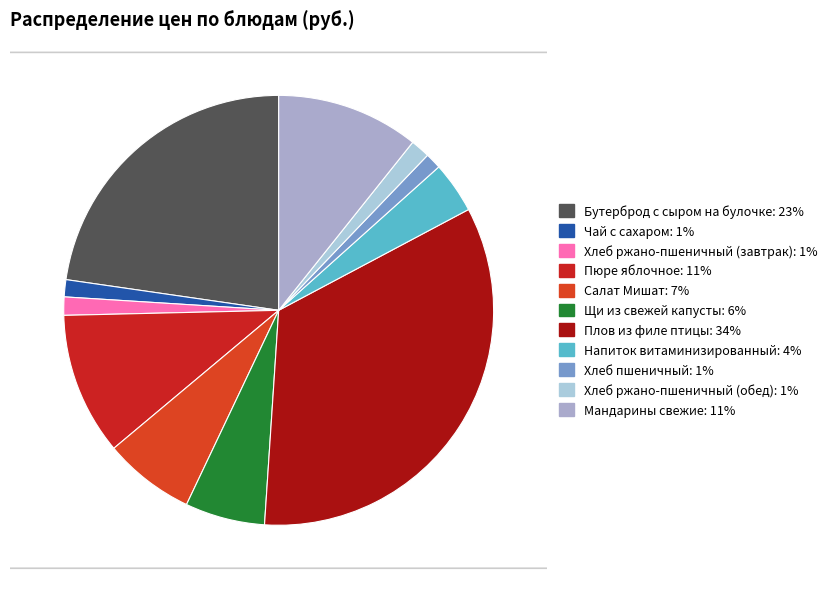

To the nearest percent, what portion does Хлеб пшеничный represent?

1%